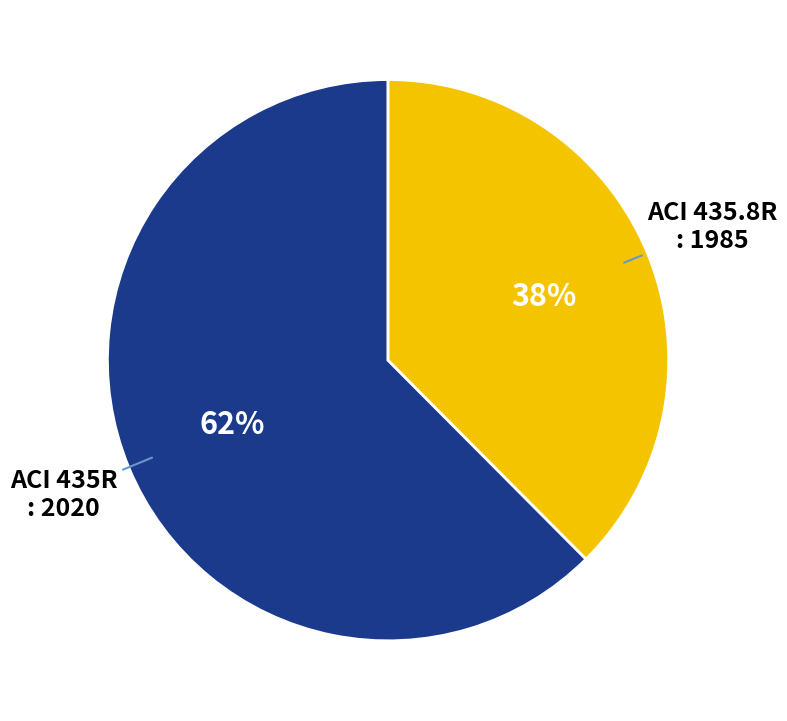

To the nearest percent, what is the combined percentage of ACI 435.8R : 1985 and ACI 435R : 2020?

100%